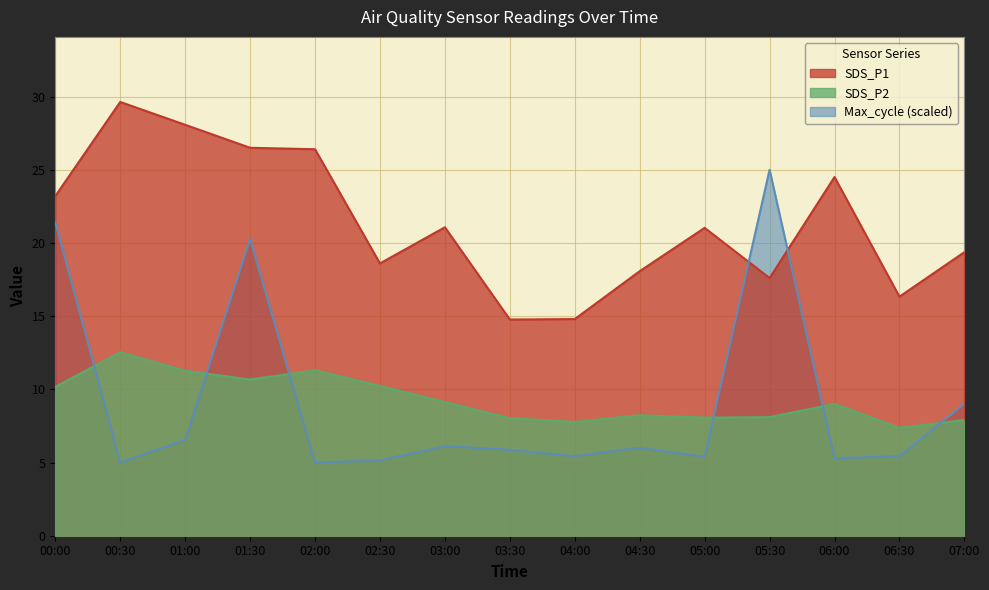

List the series in order of their peak value, lowest first.

SDS_P2, Max_cycle (scaled), SDS_P1